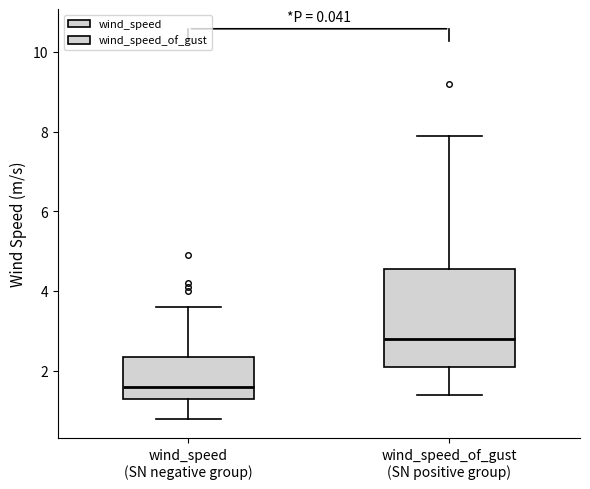

Which box is the tallest, from its lower edge to its upper edge?

wind_speed_of_gust (SN positive group)